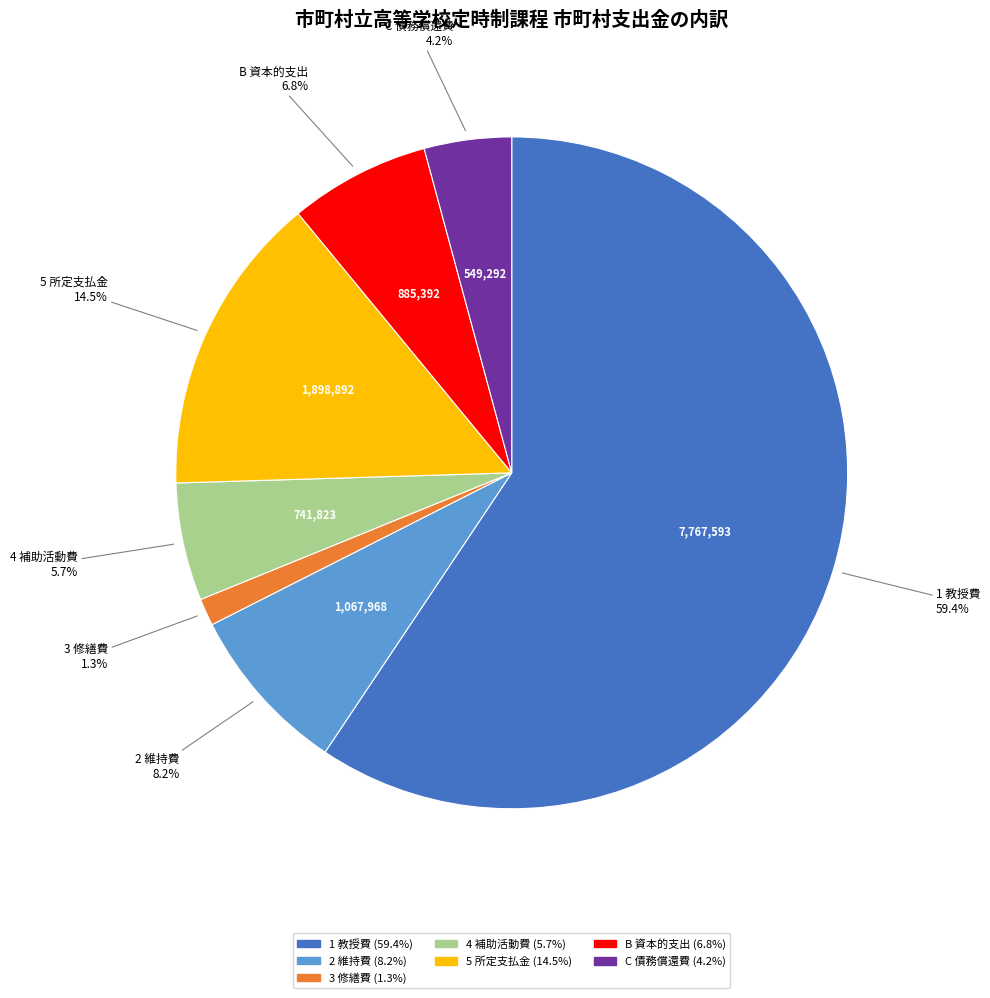

How many segments does this pie chart have?

7